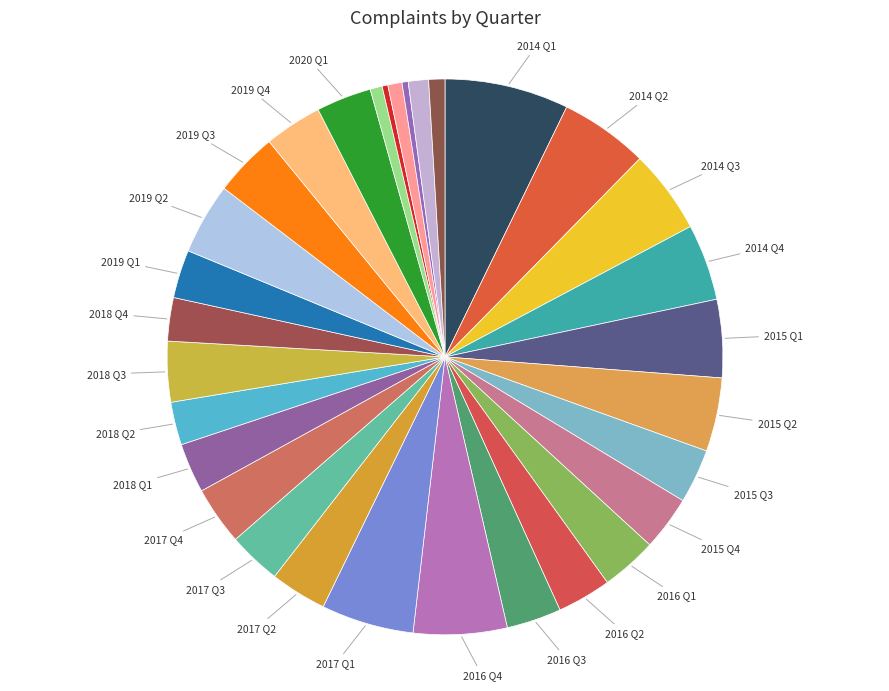

Rank the categories by value from highest to lowest.

2014 Q1, 2016 Q4, 2017 Q1, 2014 Q2, 2014 Q3, 2015 Q1, 2014 Q4, 2015 Q2, 2019 Q2, 2019 Q3, 2018 Q3, 2017 Q4, 2019 Q4, 2017 Q2, 2016 Q1, 2020 Q1, 2016 Q3, 2015 Q4, 2015 Q3, 2016 Q2, 2017 Q3, 2018 Q1, 2019 Q1, 2018 Q4, 2018 Q2, 2021 Q2, 2021 Q3, 2020 Q4, 2020 Q2, 2021 Q1, 2020 Q3